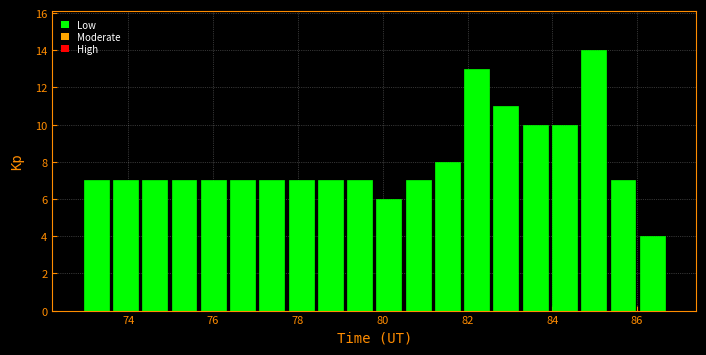

Read against the x-axis, roughly where is the centre of the tallest bar?

85.0